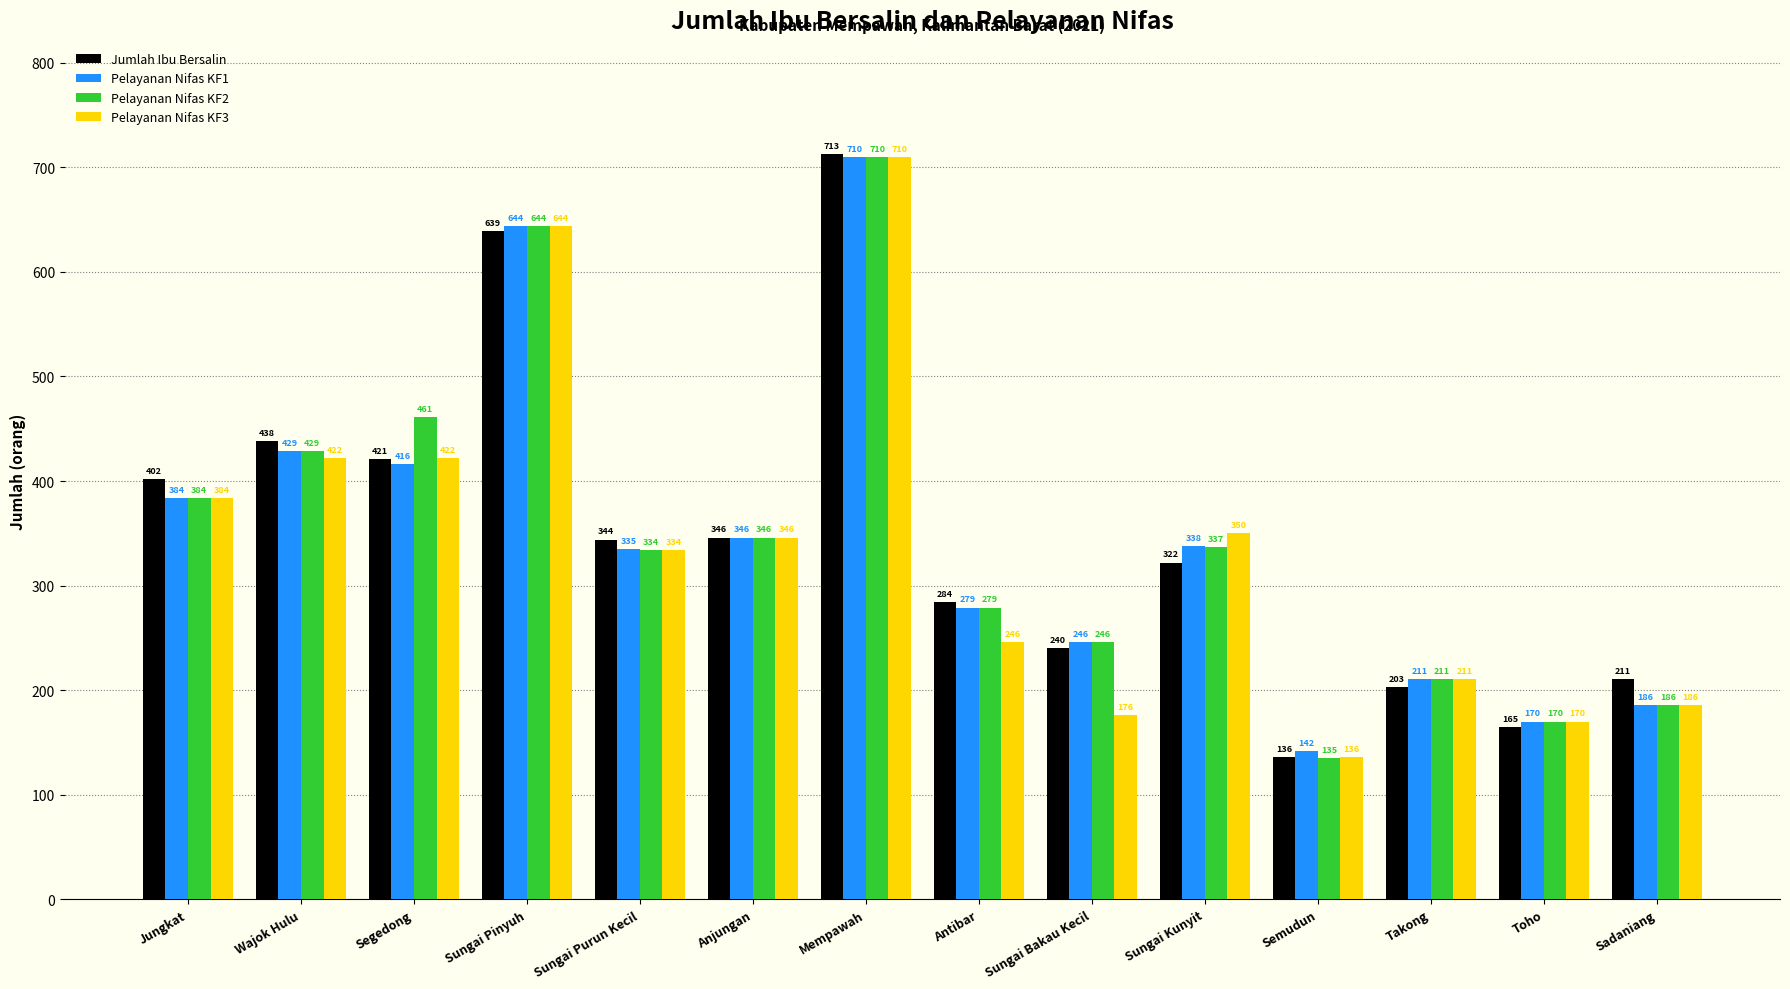

Are the bars horizontal?

No